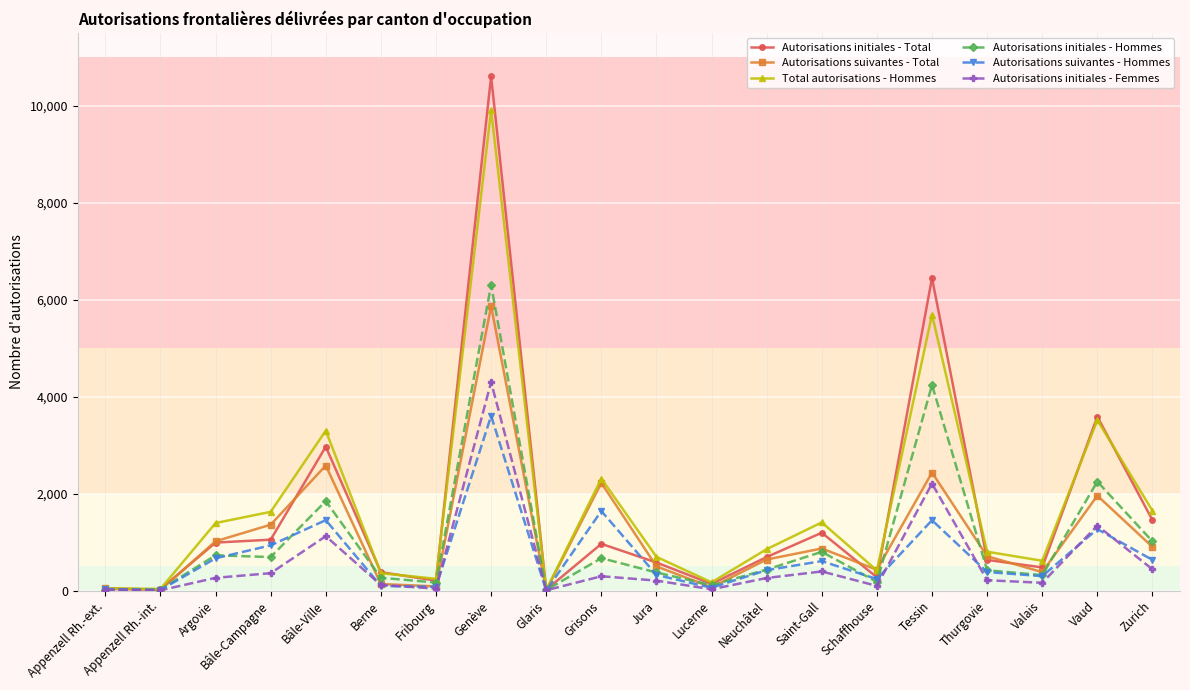

True or false: Autorisations initiales - Femmes has more than 0 interior local peaks.

True